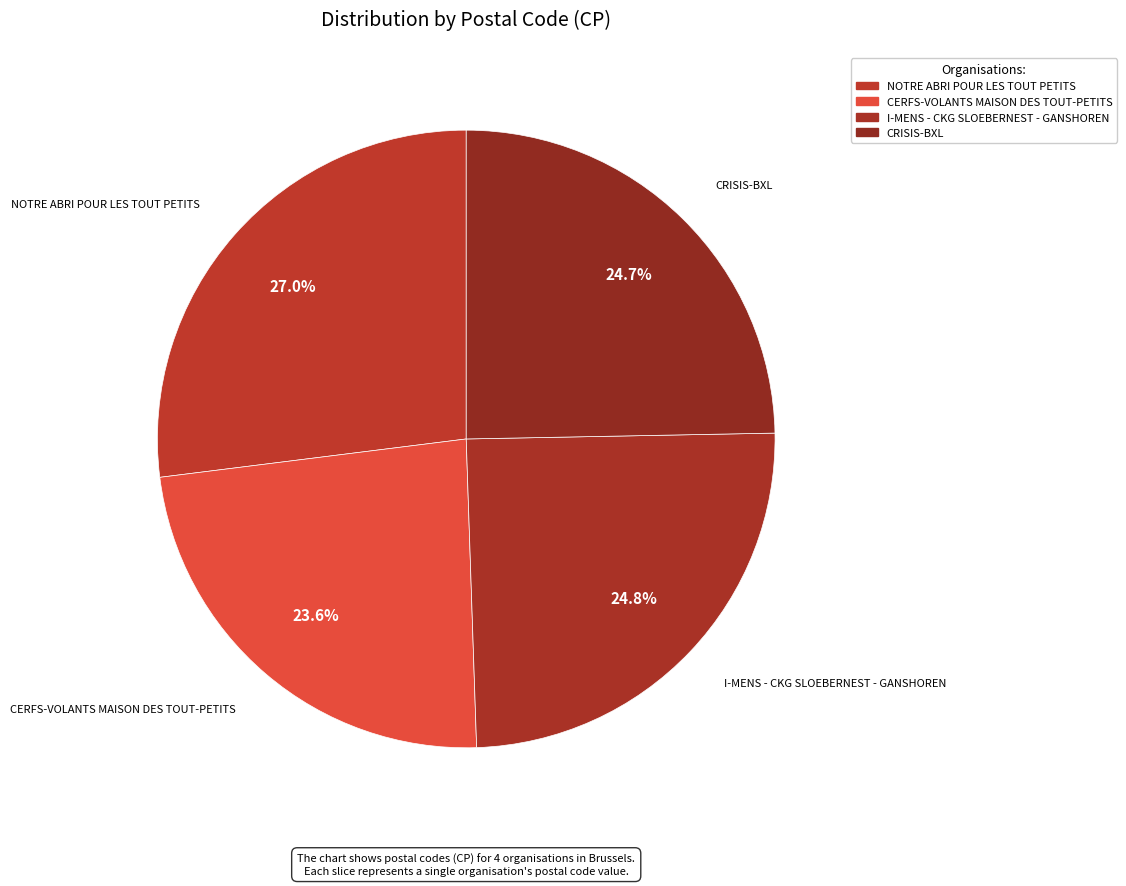

What portion of the pie excludes CERFS-VOLANTS MAISON DES TOUT-PETITS?

76.4%